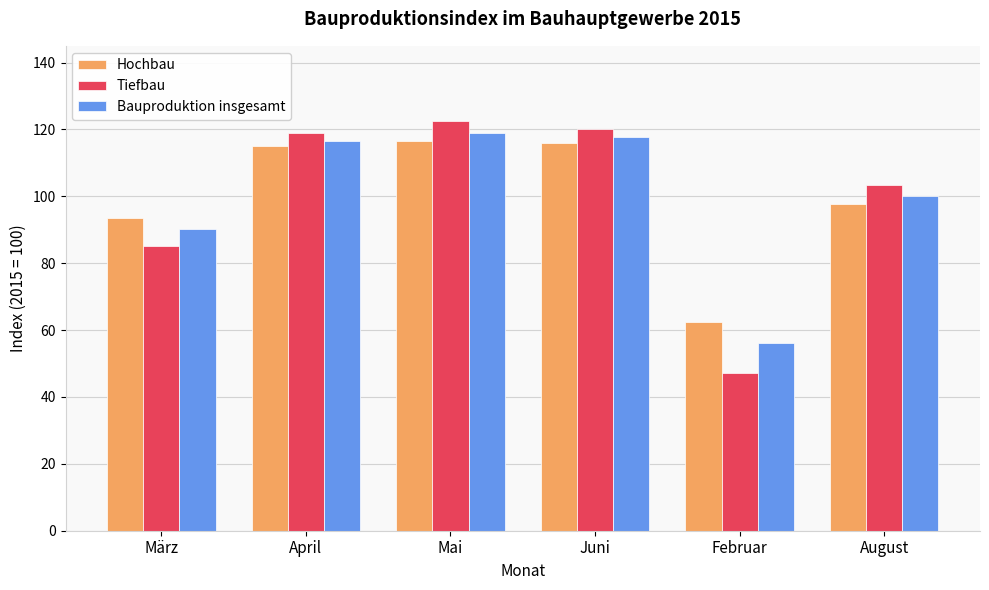

Which series has the widest spread of values?

Tiefbau